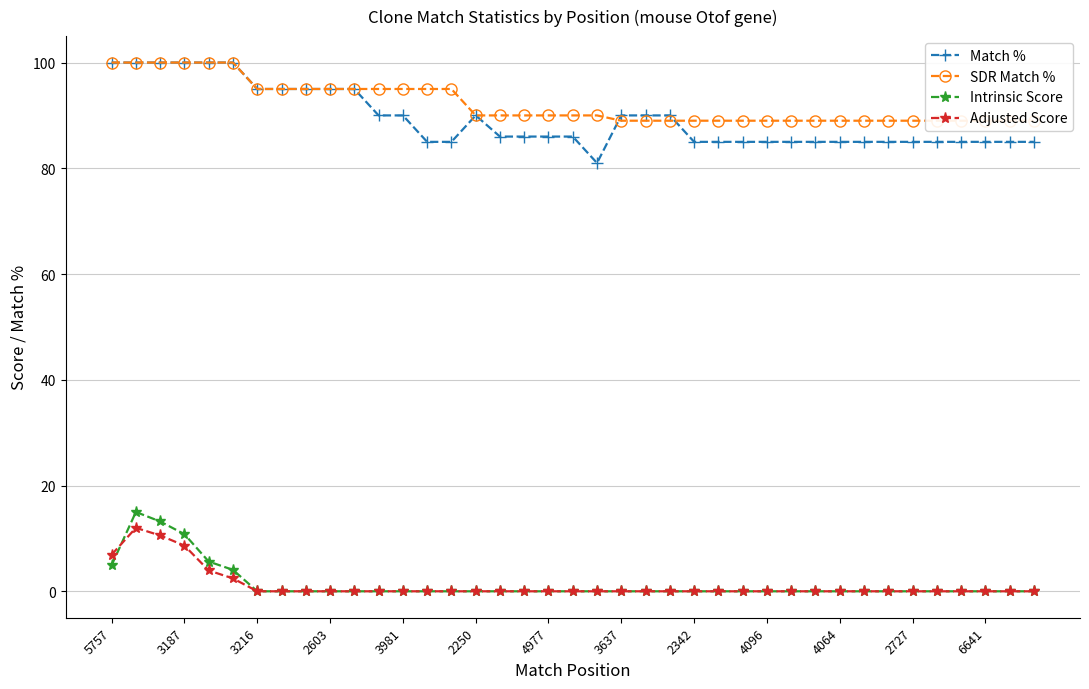

True or false: SDR Match % has more than 2 interior local peaks.

False